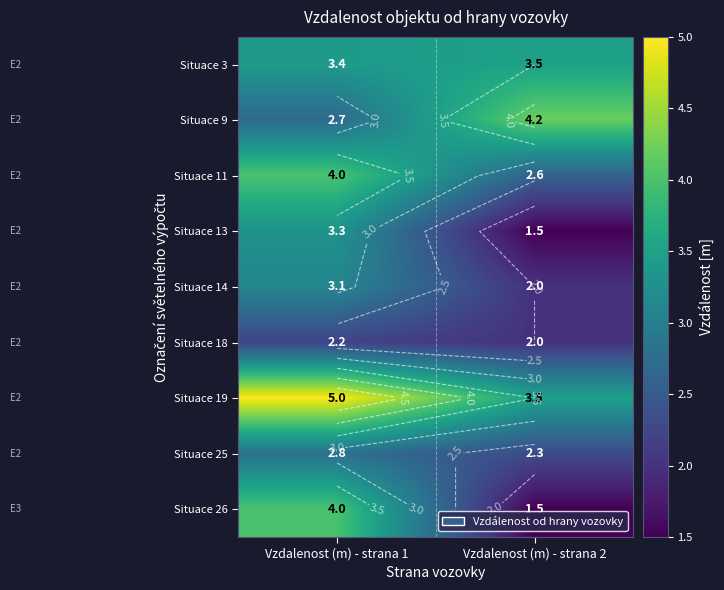

Count the number of data series in this chart.

9